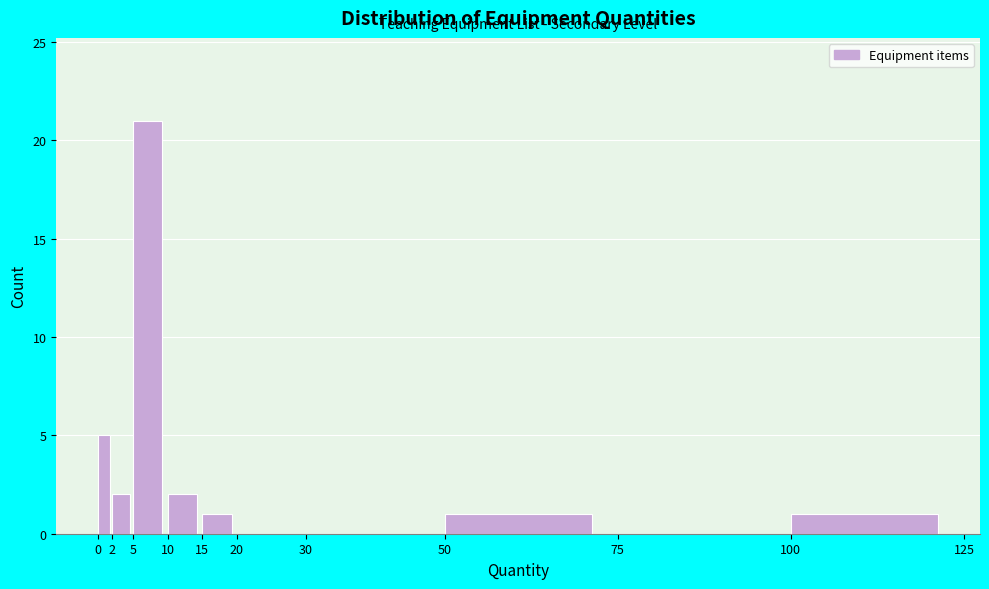

How tall is the bar that spans 5 to 10 on the x-axis? The values are not printed on the chart, so give them approximately, as read against the axis.

21